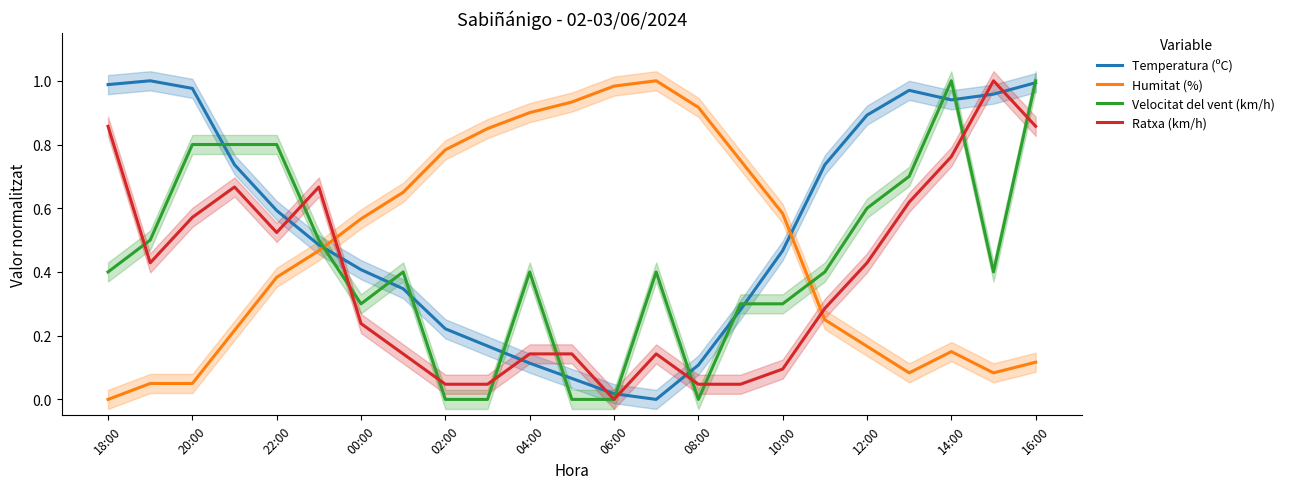

What is the greatest value displayed?

1.0